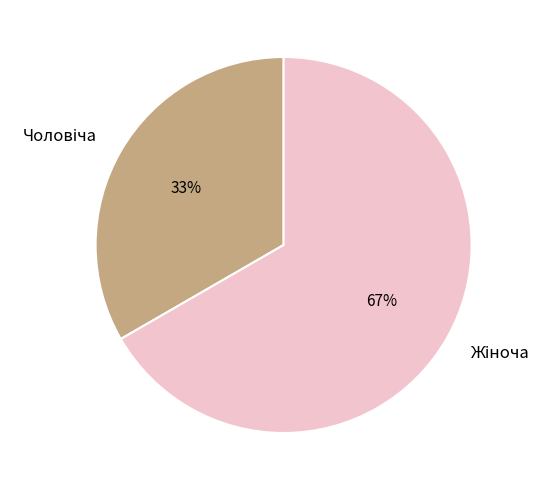

How many slices are in this pie chart?

2